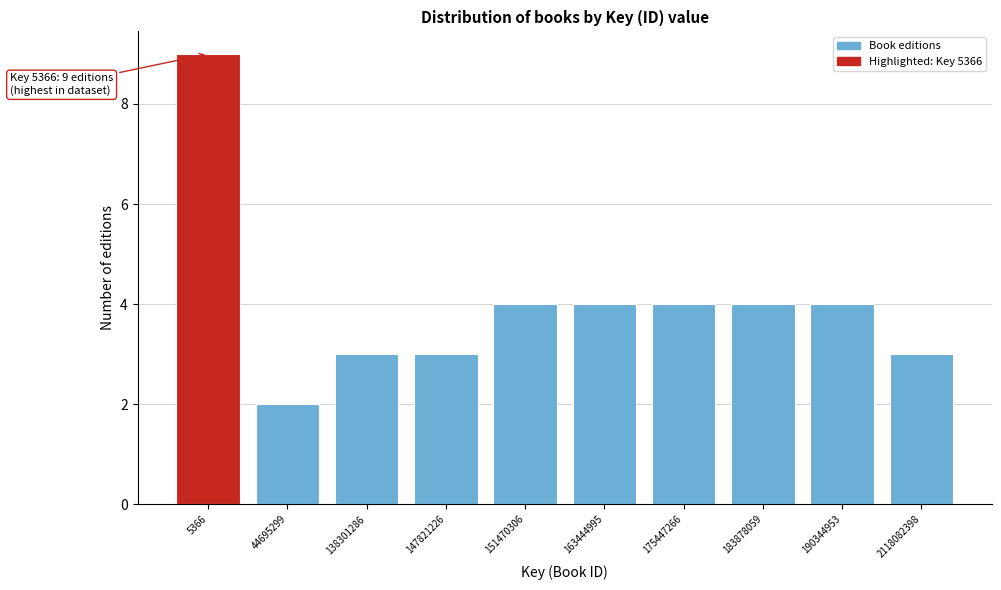

Reading left to right, extract all data points from this chart.

9	2	3	3	4	4	4	4	4	3